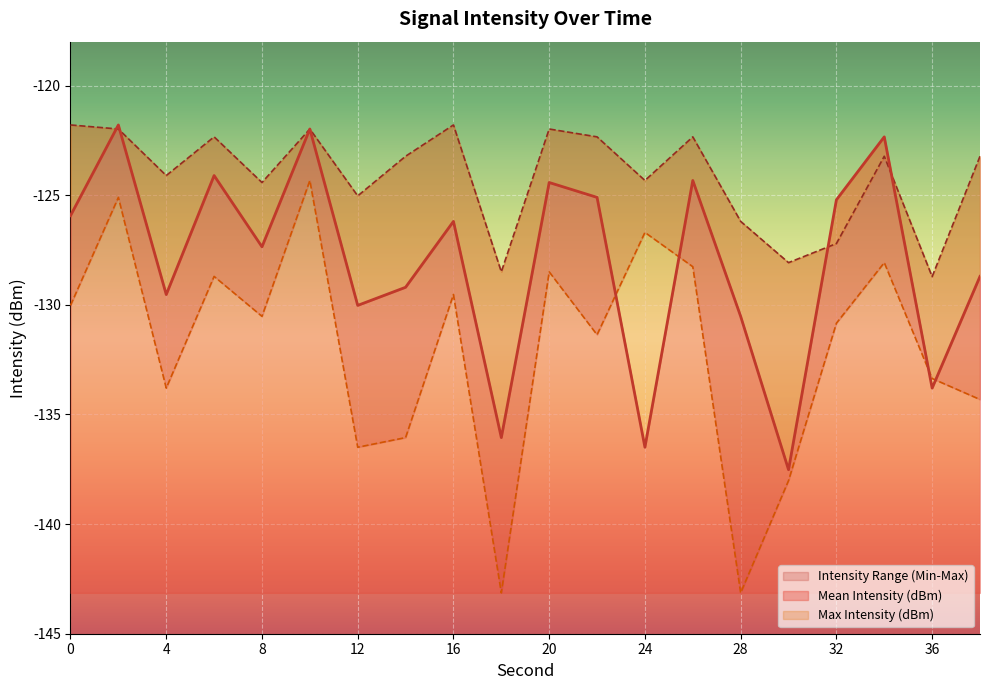

What is the difference between the Min Intensity (dBm) values at 0 and 24?

3.3